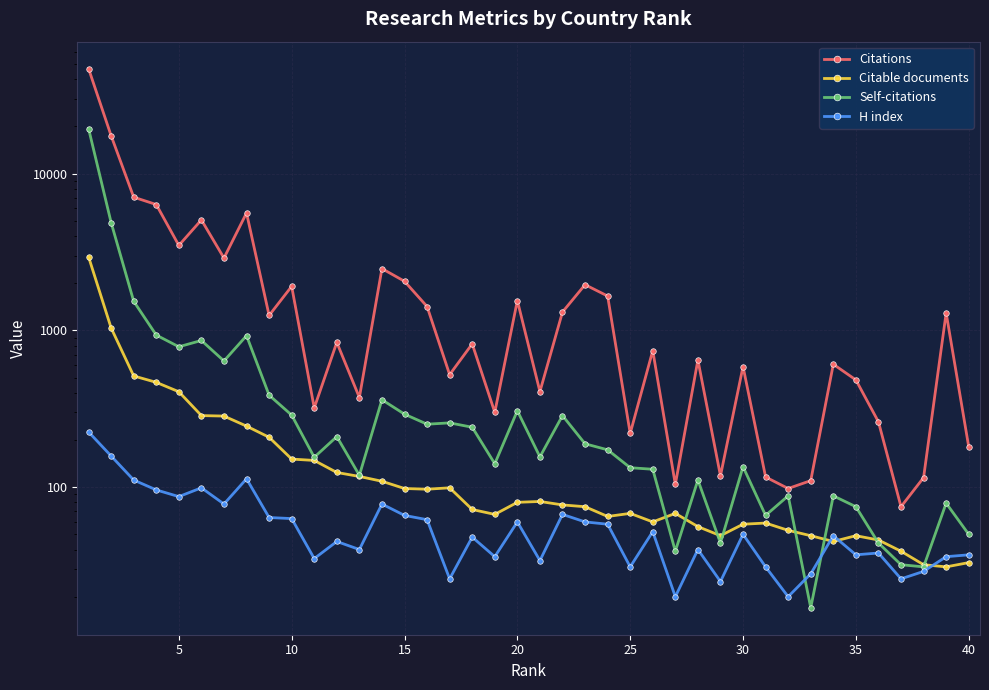

How many data points in Self-citations are less than 173?

20